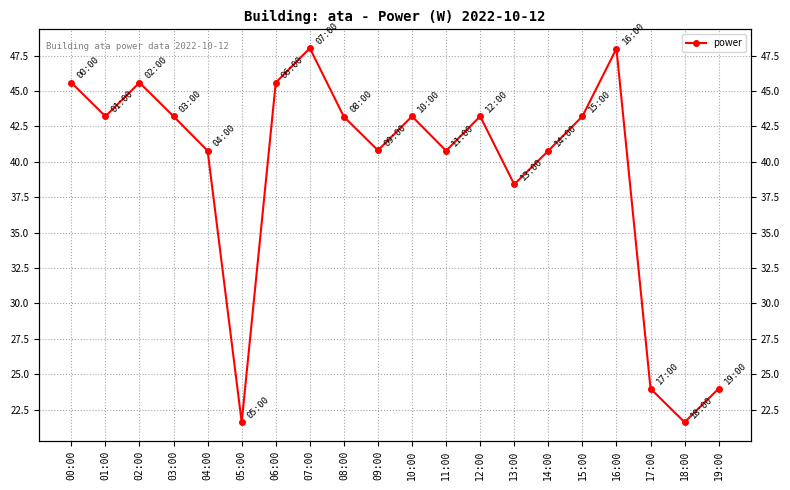

How many series are shown in this chart?

1